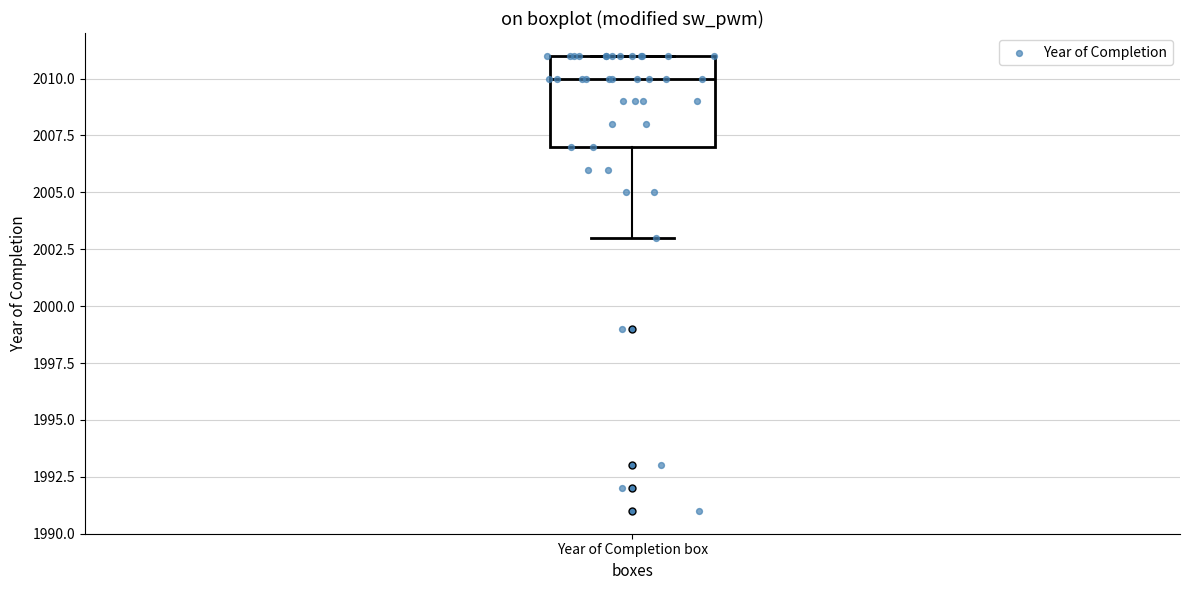

Transcribe this box plot: give where the median line is, the range the box spans, and where the two whiskers end, as read against the y-axis. The values are not printed on the chart, so give them approximately, as read against the axis.

median 2010, box 2007 to 2011, whiskers 2003 to 2011